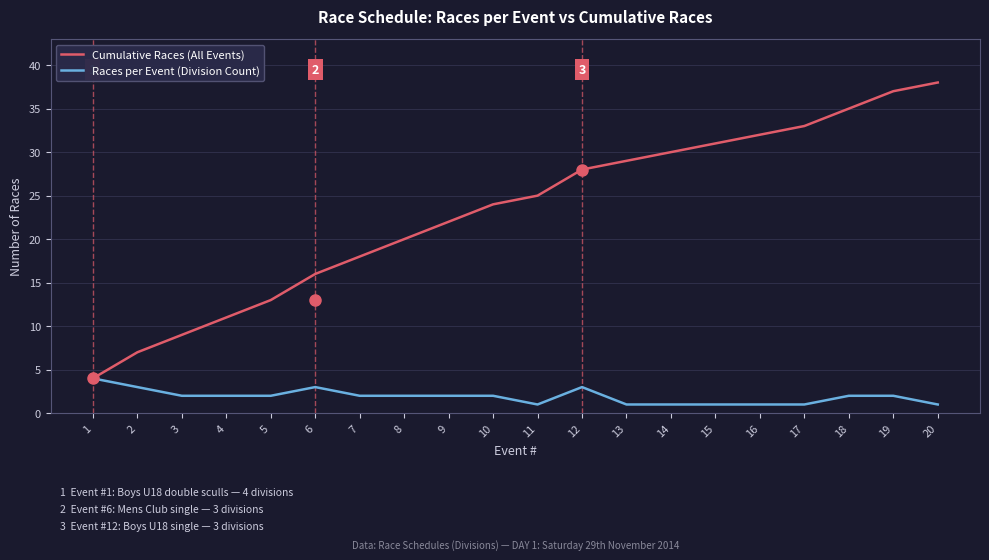

What is the difference between the Cumulative Races (All Events) values at 6 and 9?

6